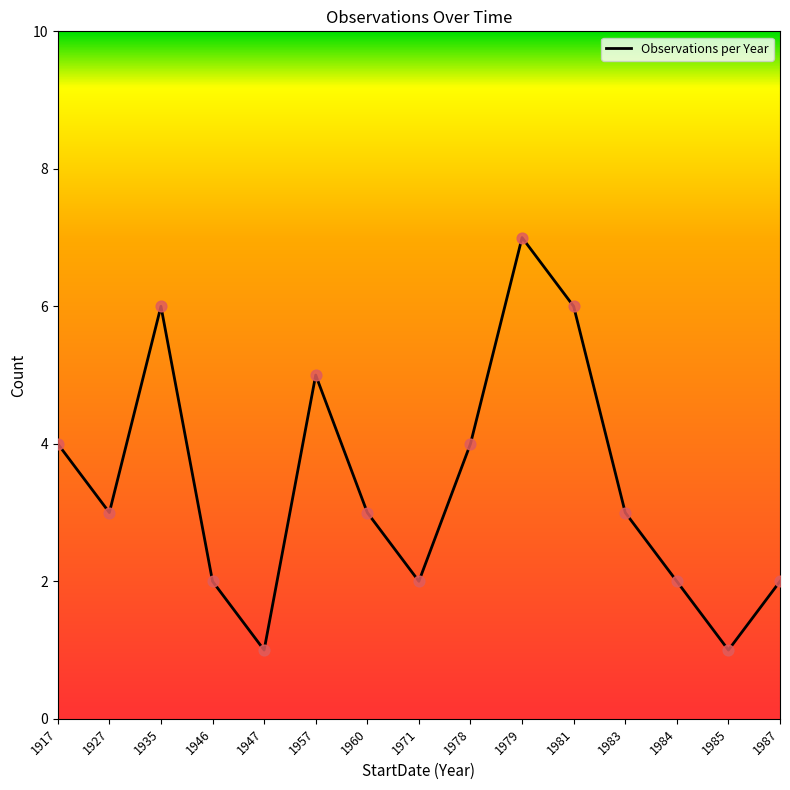

Which has a higher value, 1947 or 1984?

1984